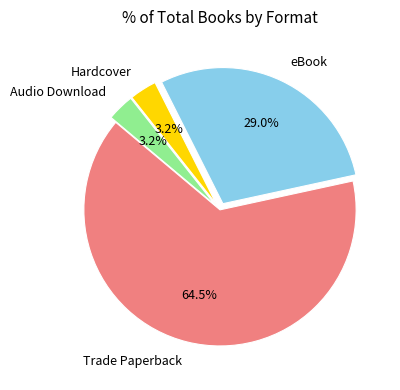

Which slice is the largest?

Trade Paperback